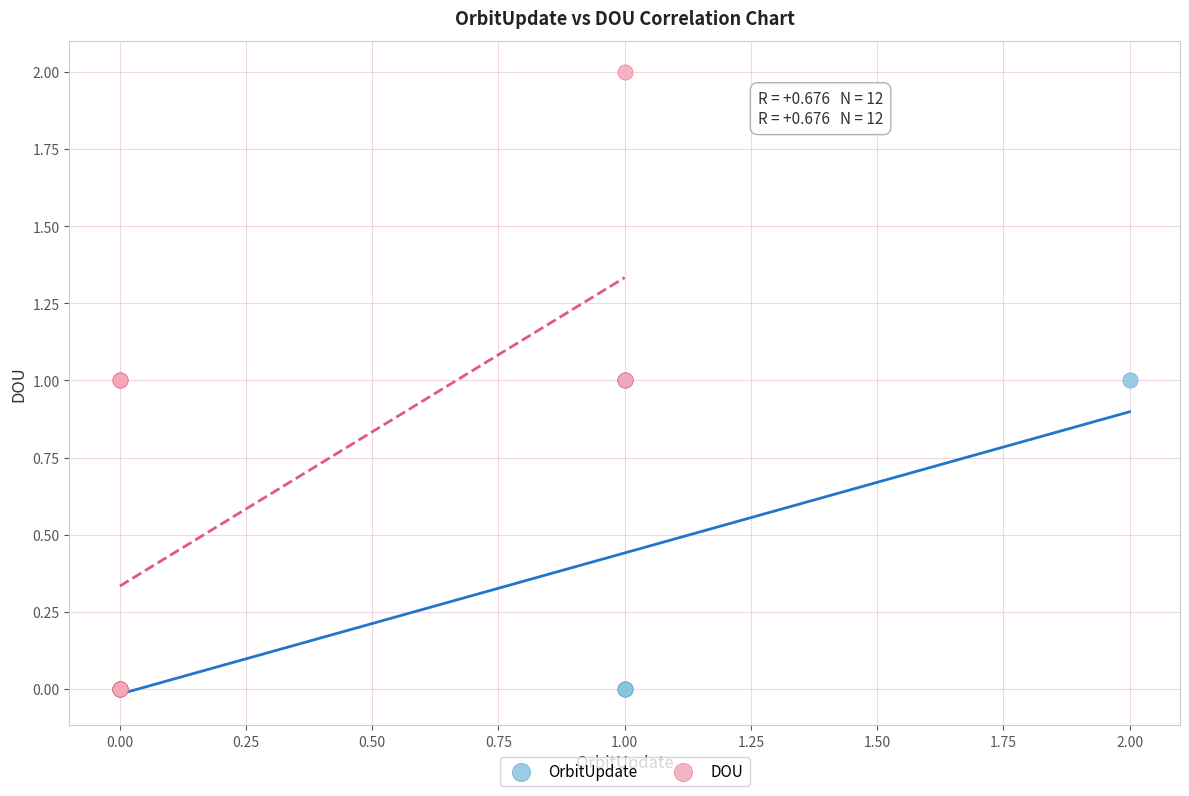

Which series reaches the maximum Y coordinate?

DOU